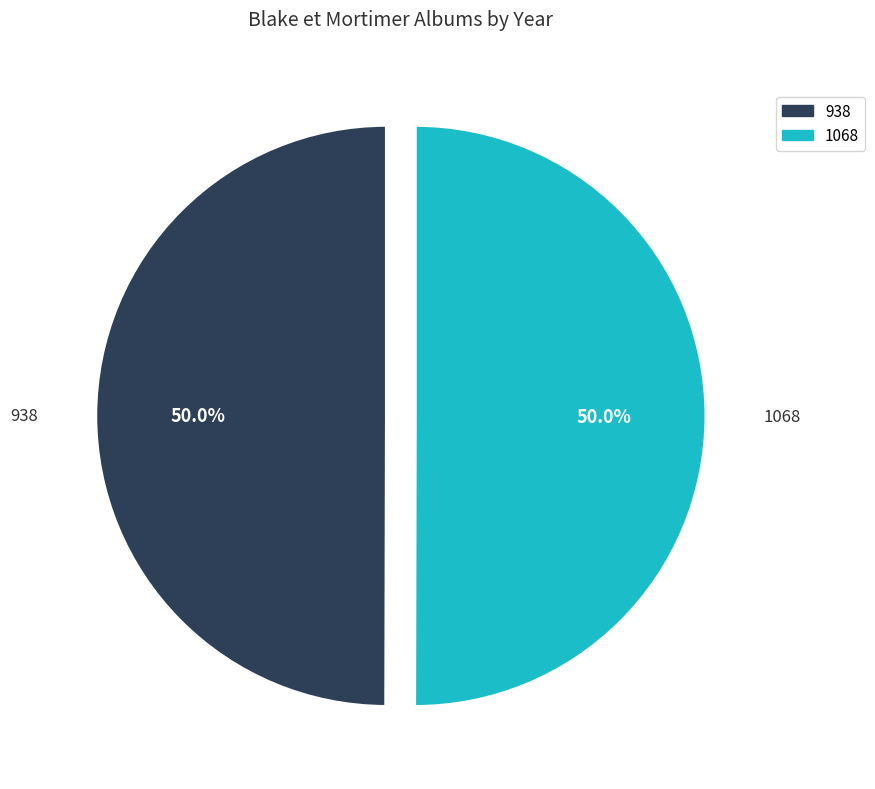

To the nearest percent, what percentage of the pie is 938?

50%